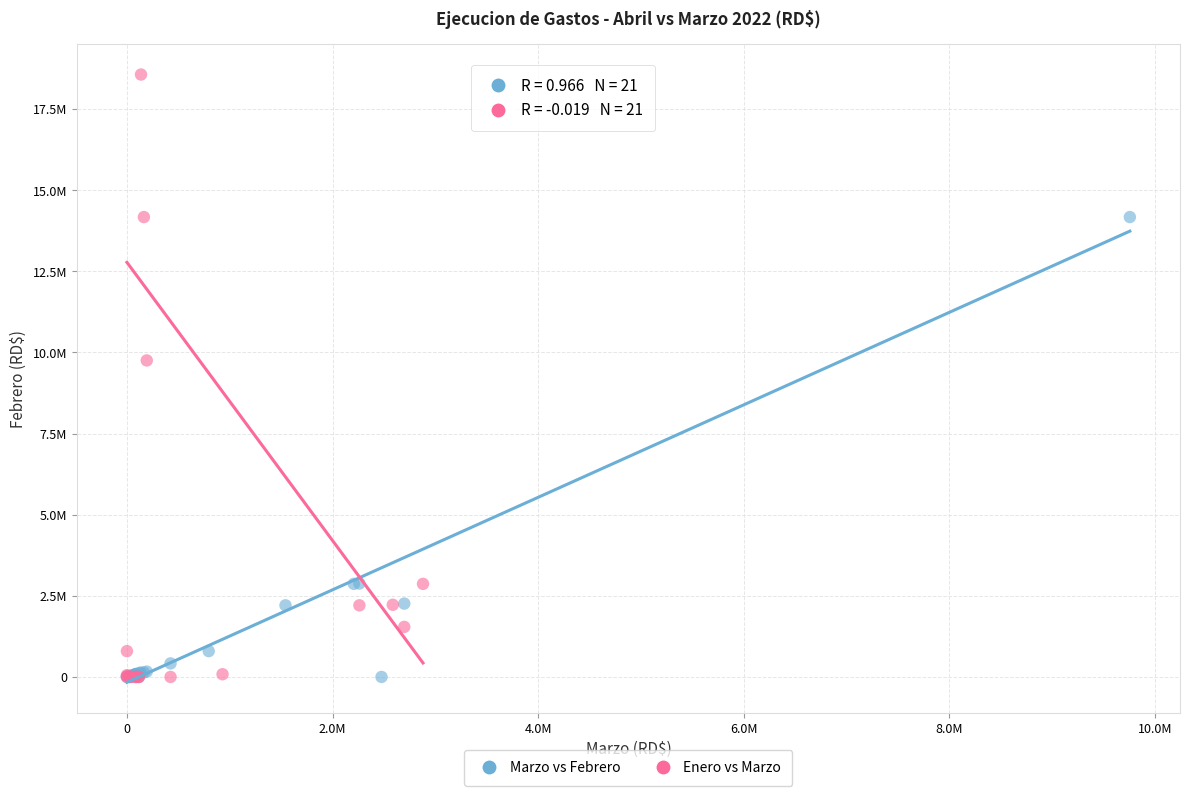

Which series has the widest spread of Y values?

Enero vs Marzo